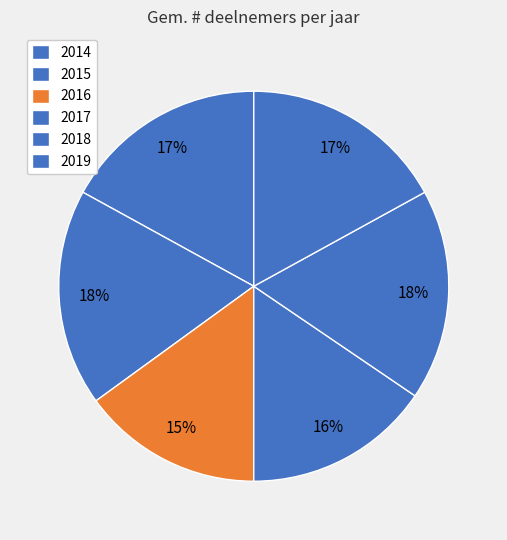

Rank the categories by value from lowest to highest.

2016, 2017, 2014, 2019, 2018, 2015